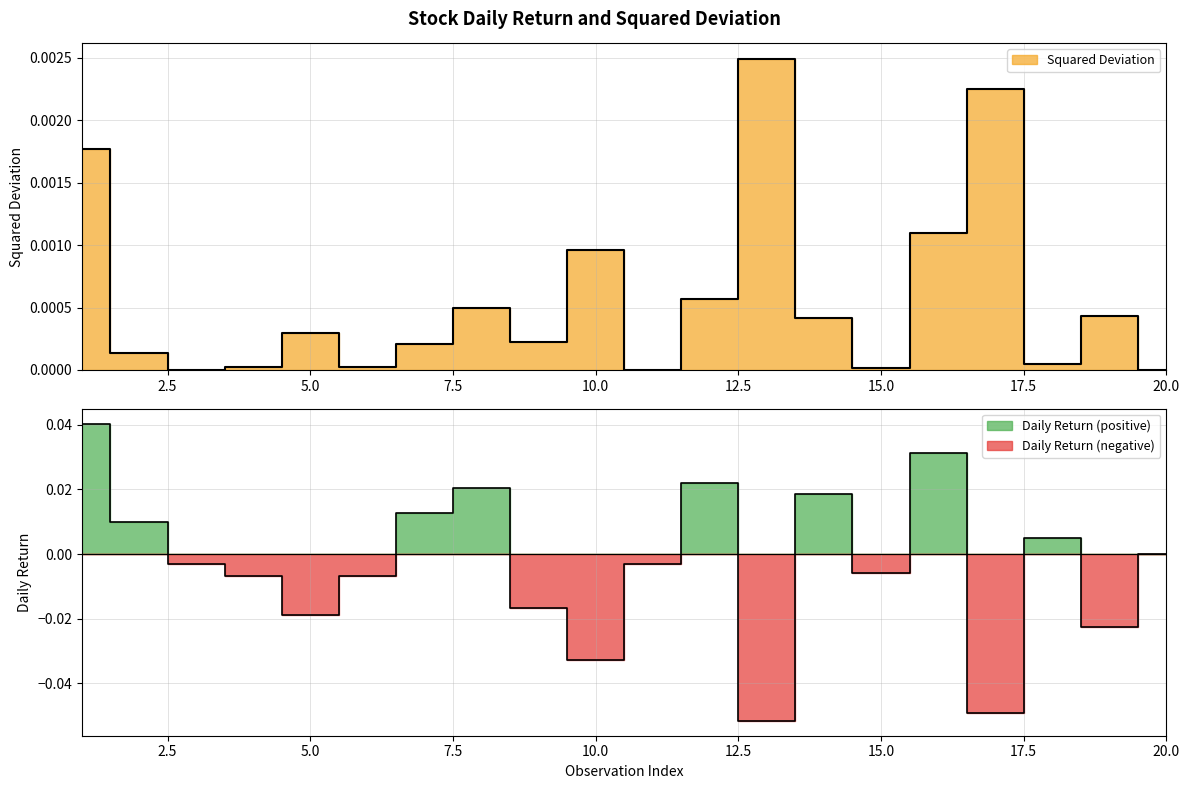

At which label does Daily Return reach its peak?

1